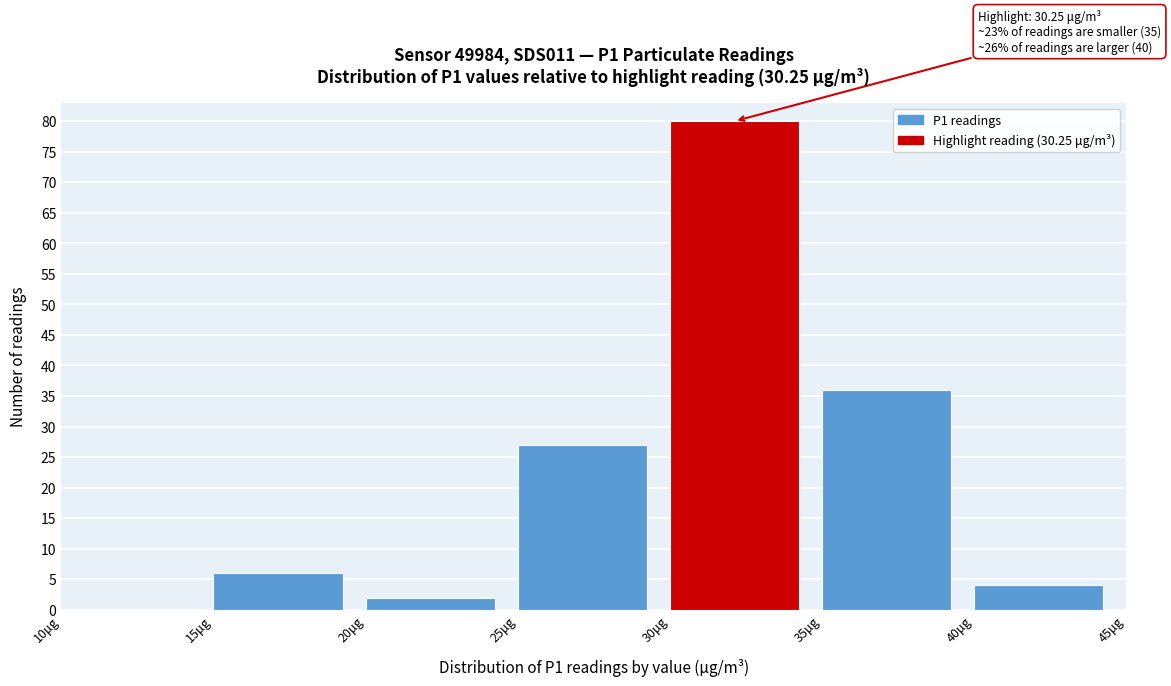

Over which range of the x-axis is the bar tallest?

30 to 35